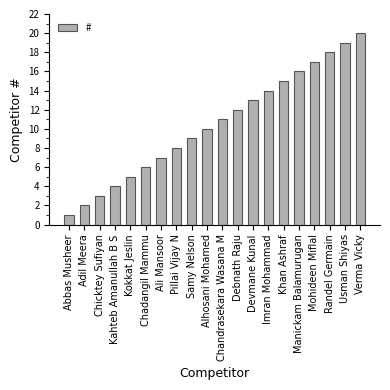

What is the greatest value displayed?

20